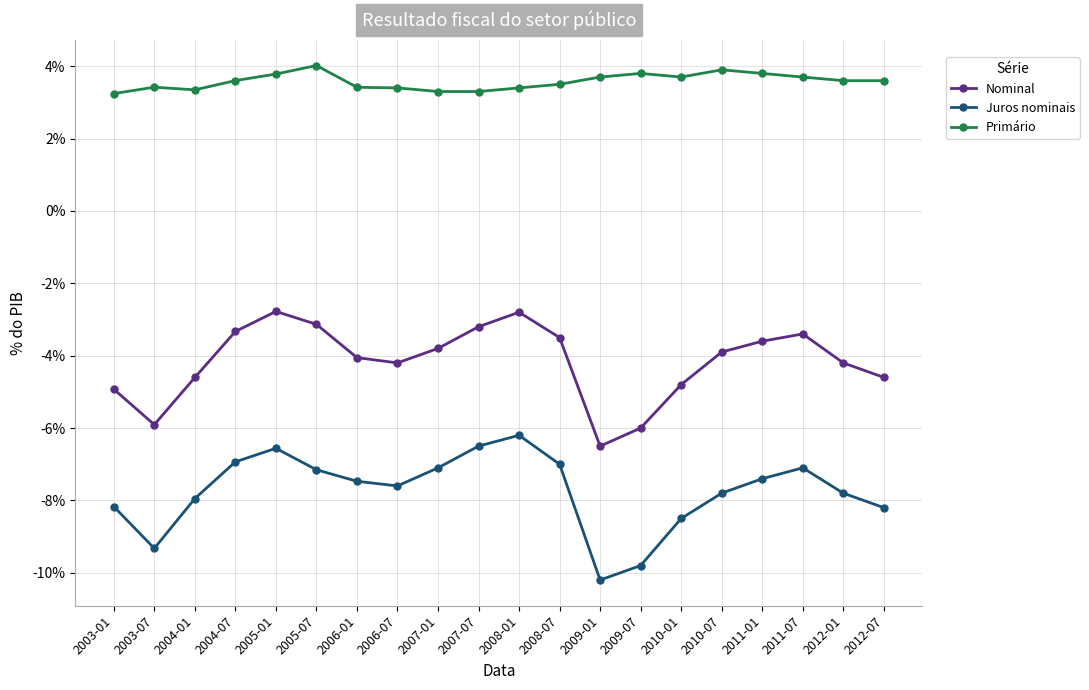

At which category does Nominal reach its first local valley?

2003-07